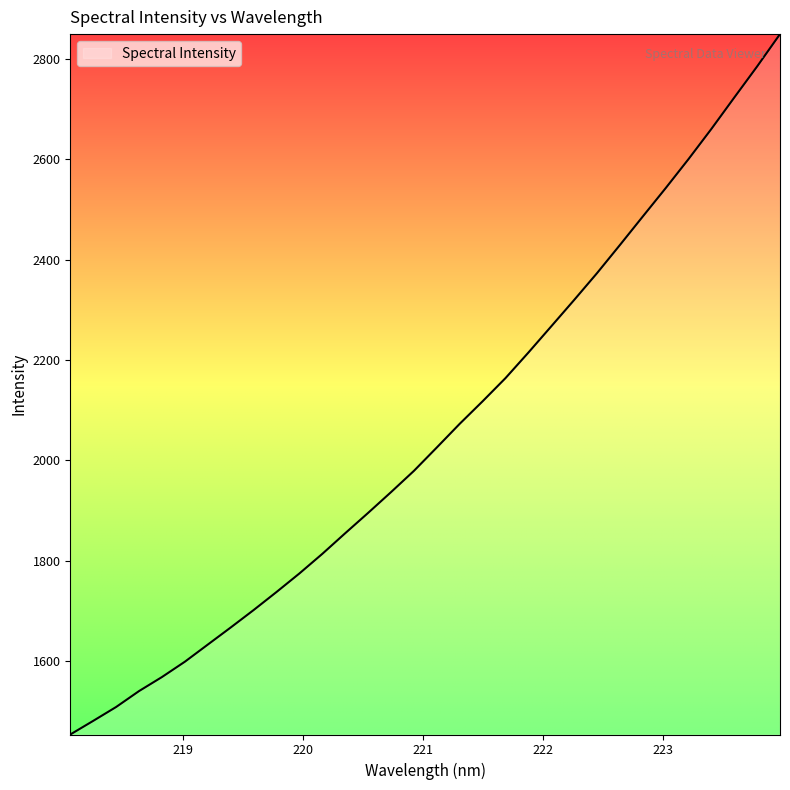

What is the difference between the maximum and minimum values?

1396.4